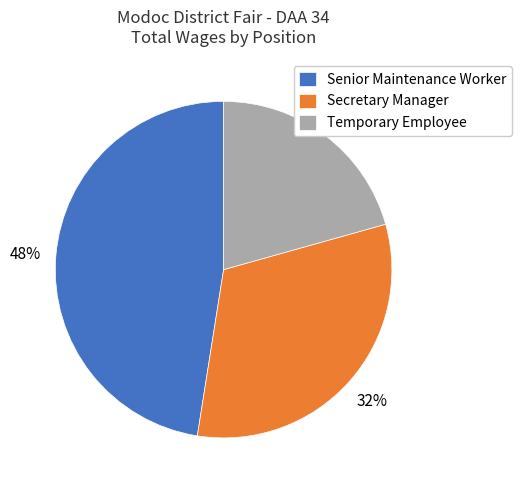

Combined, do Senior Maintenance Worker and Temporary Employee account for over 50%?

Yes